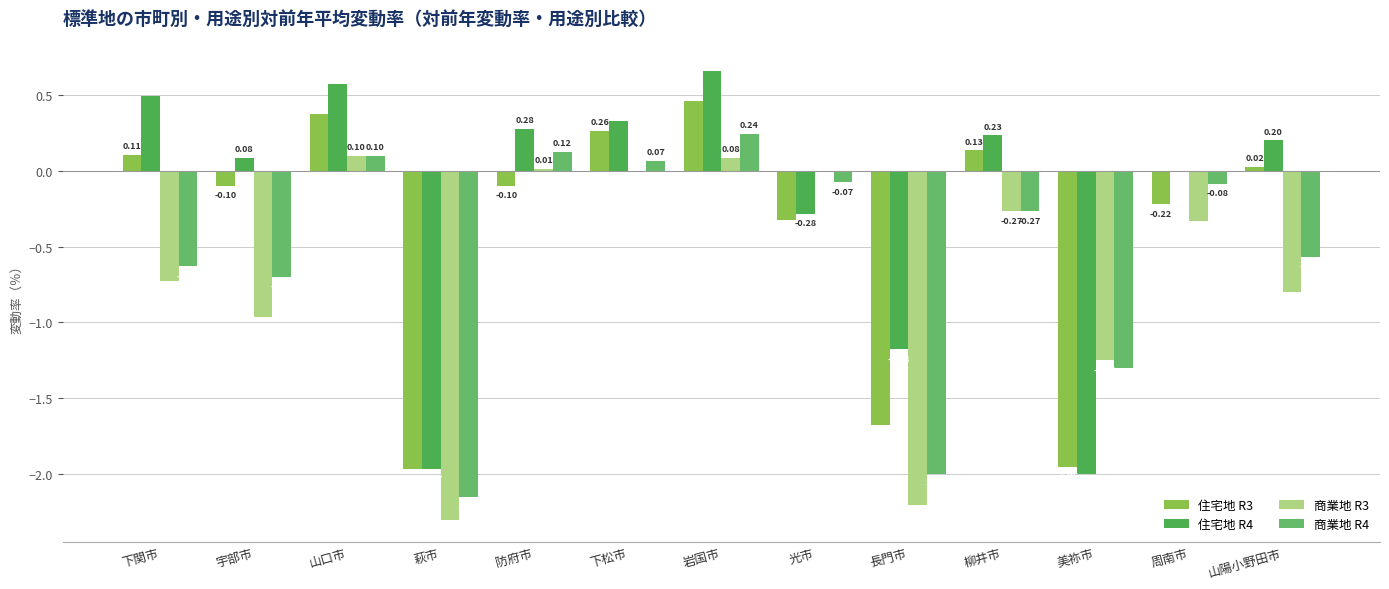

Rank the categories by 商業地 R3 value from highest to lowest.

山口市, 岩国市, 防府市, 下松市, 光市, 柳井市, 周南市, 下関市, 山陽小野田市, 宇部市, 美祢市, 長門市, 萩市